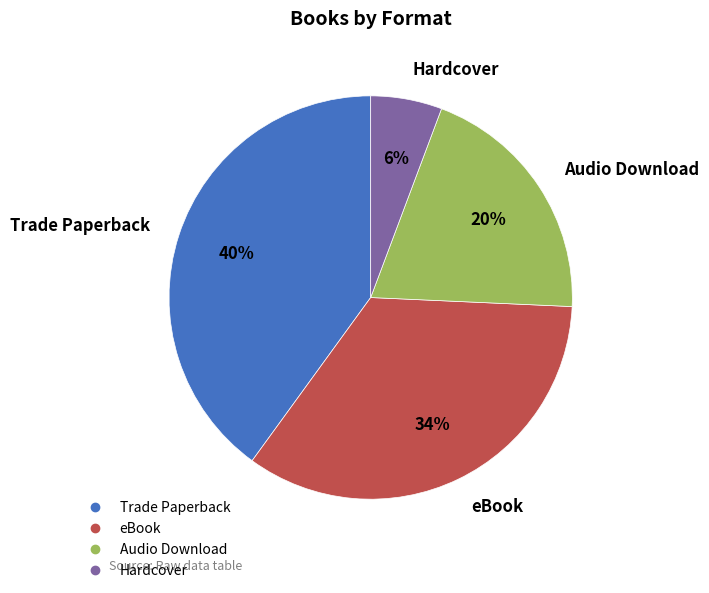

What is the ratio of the value at Trade Paperback to the value at Audio Download?

2.0